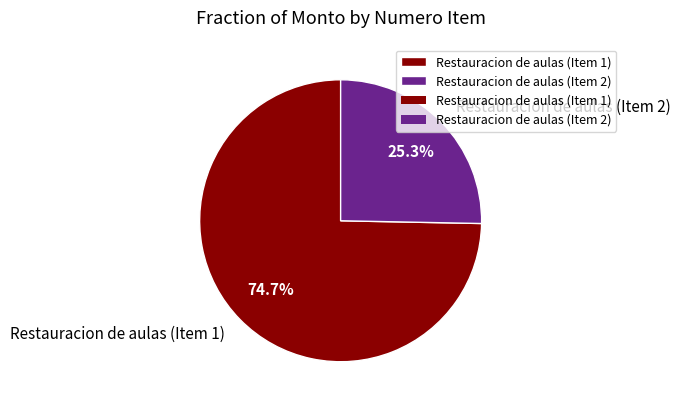

To the nearest percent, what percentage of the pie is Restauracion de aulas (Item 1)?

75%